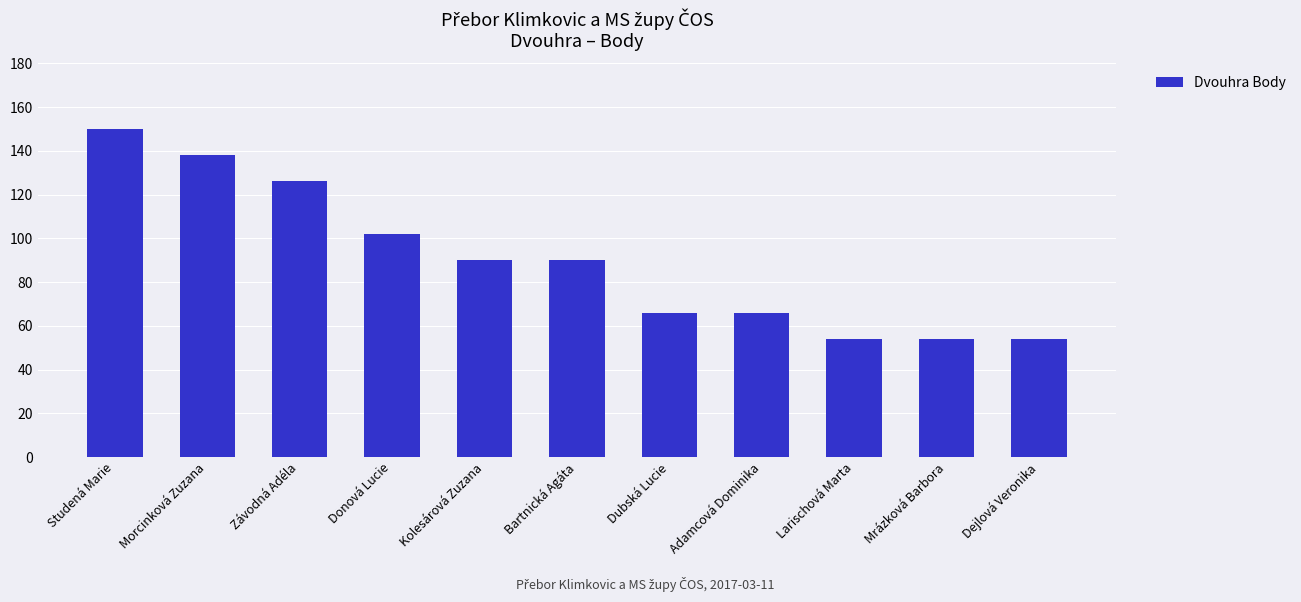

Count the values in the range 54 to 126.

9